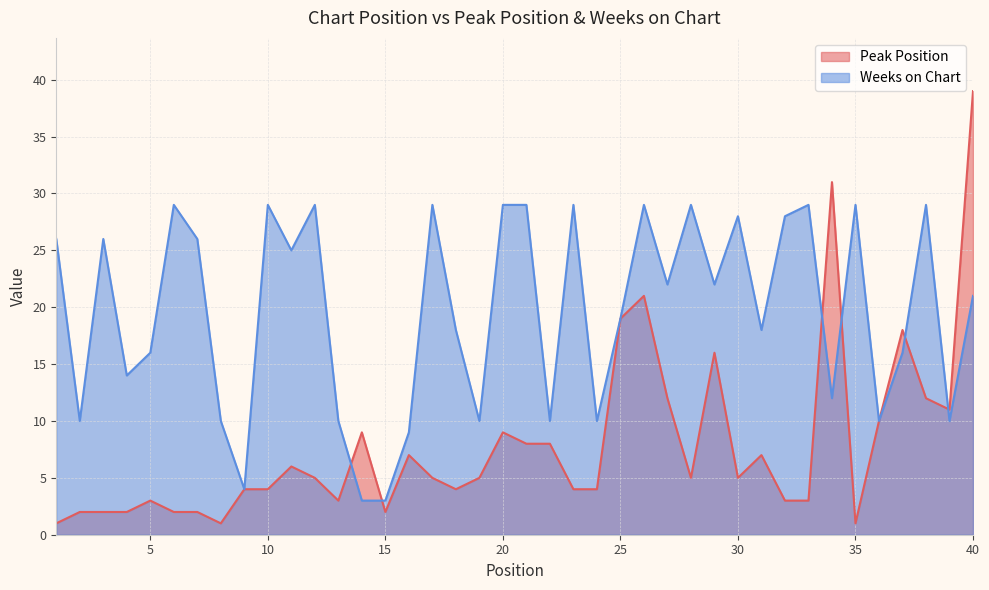

How many times do Weeks on Chart and Peak Position cross each other?

6